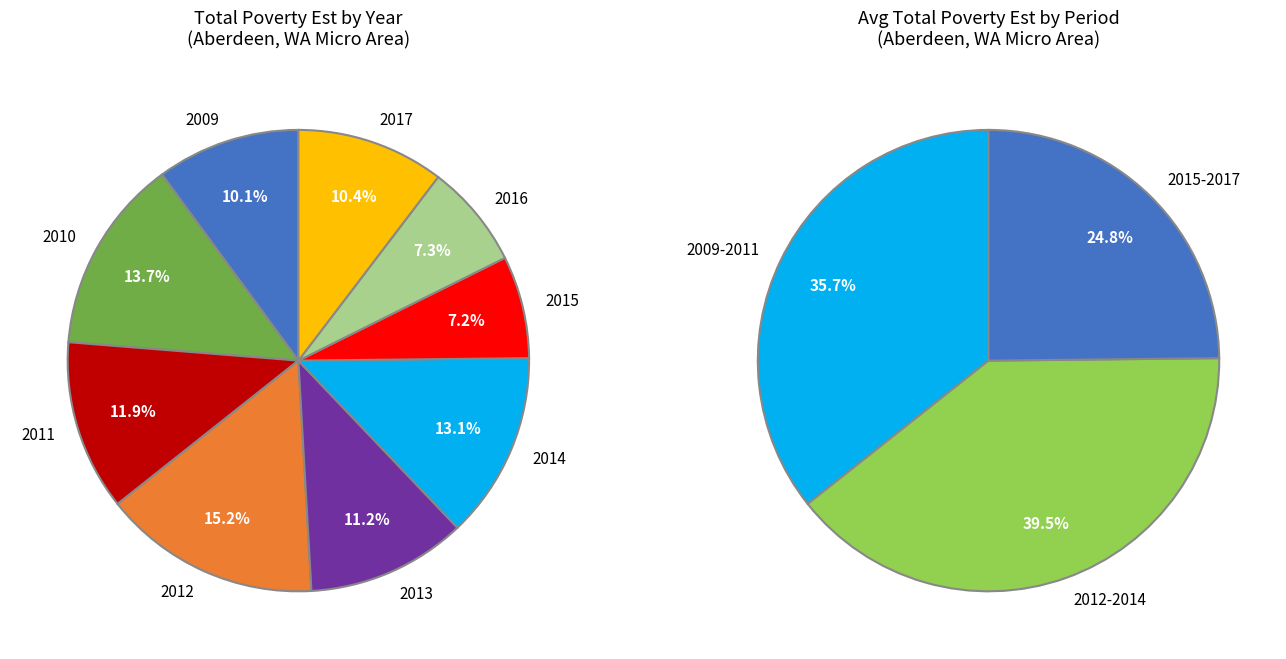

How many segments does this pie chart have?

9